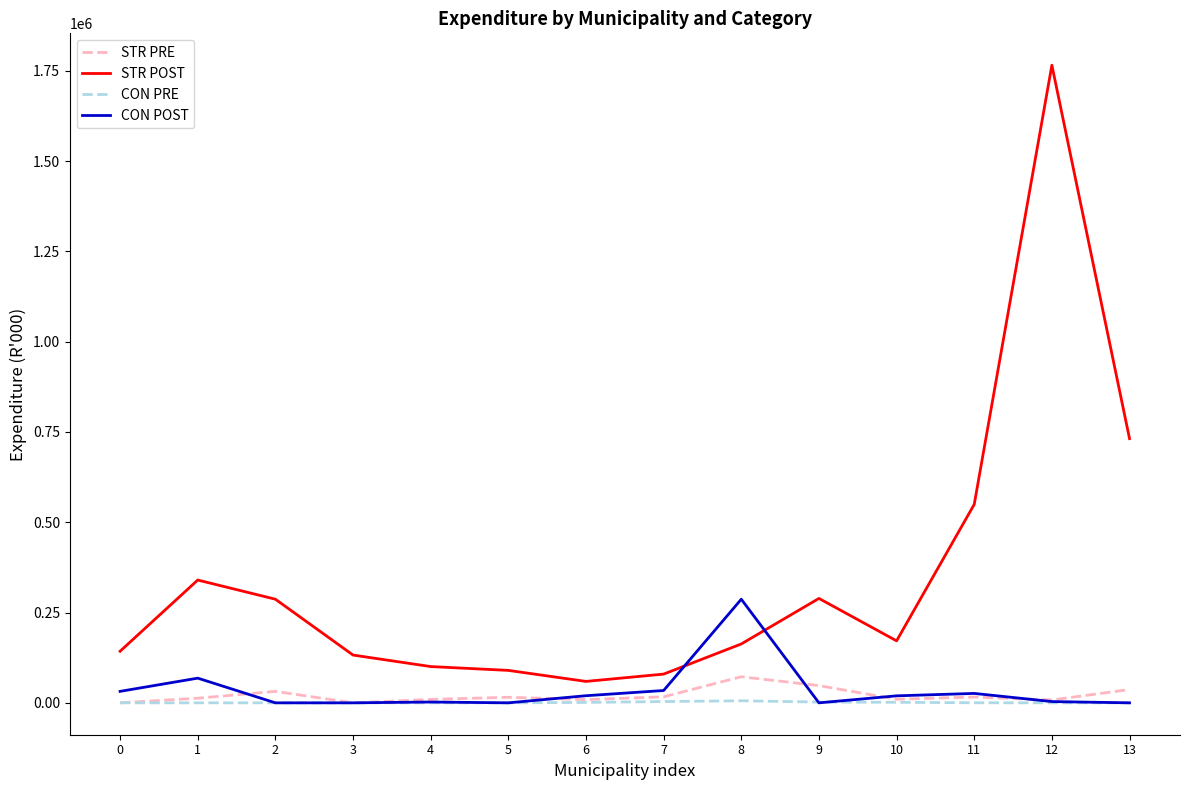

Which series has the widest spread of values?

STR POST